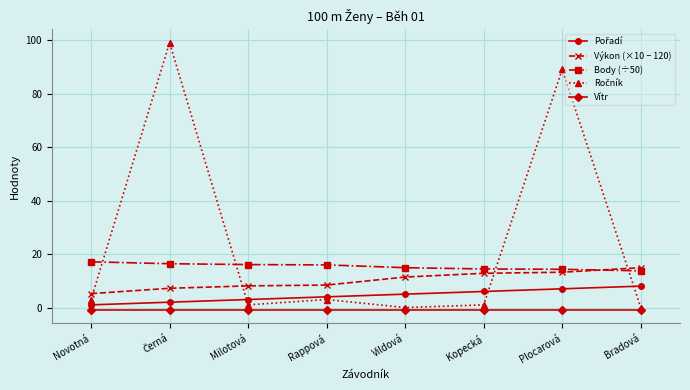

True or false: Vítr and Body (÷50) intersect in this chart.

False